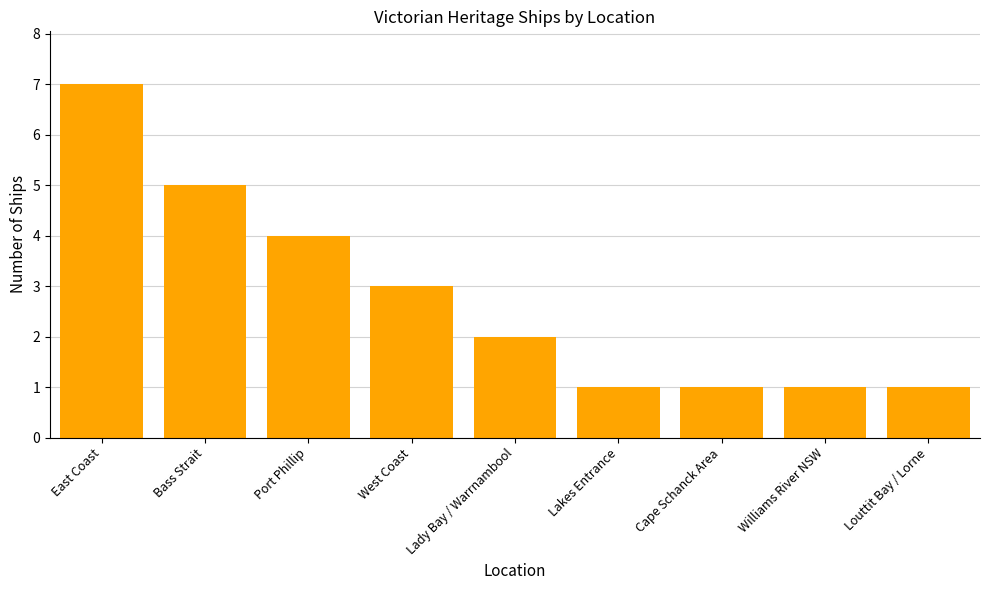

How many bars are there in total?

9